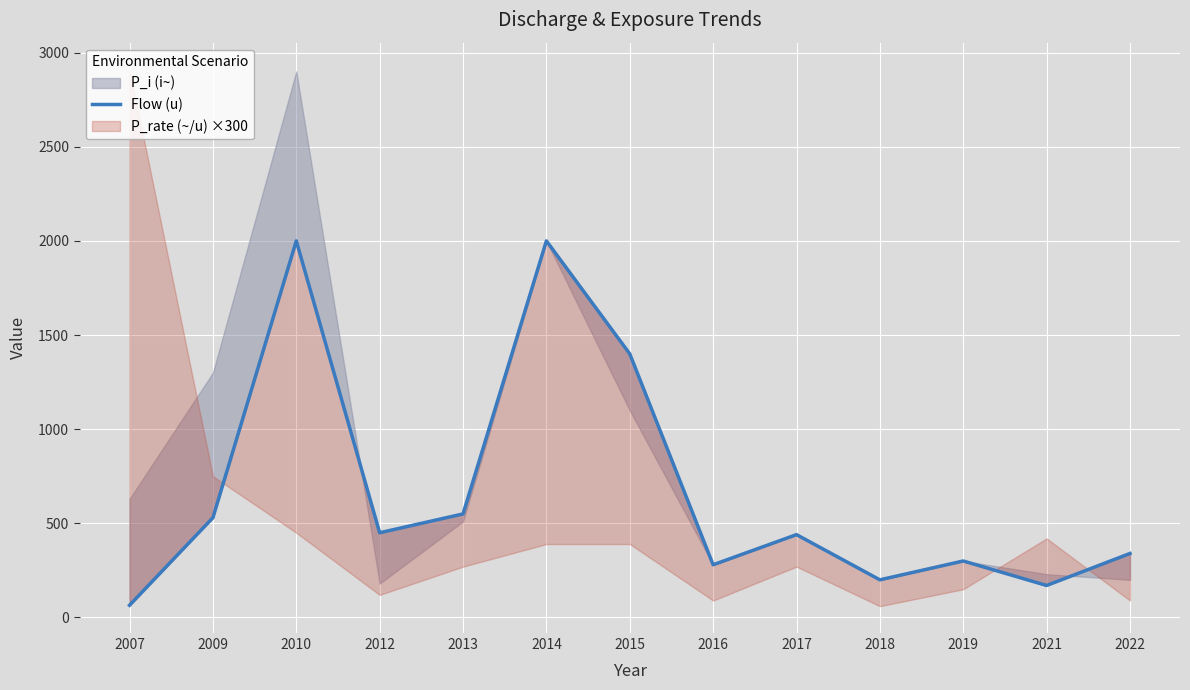

What is the difference between the second highest and second lowest values?

1830